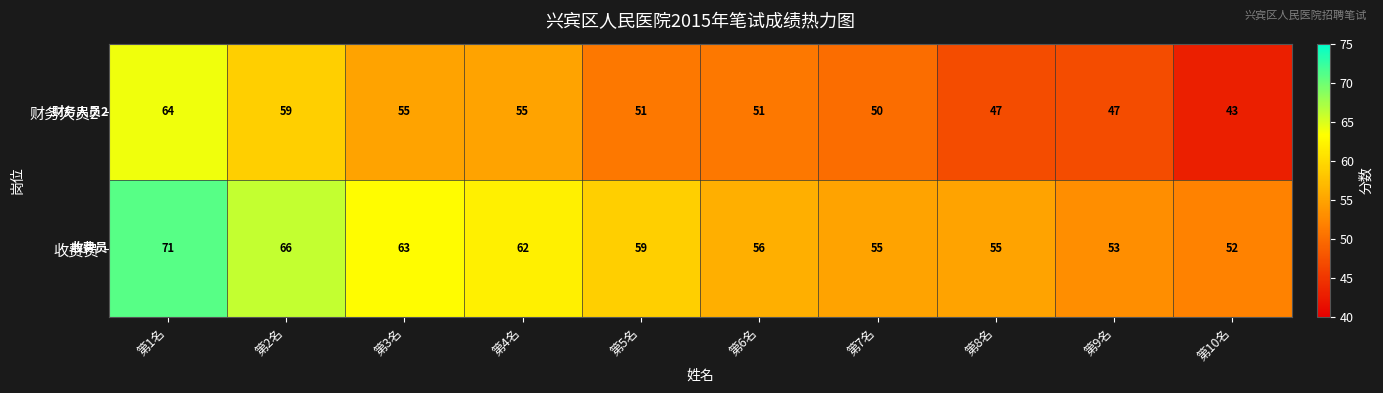

What is the difference between the 财务人员2 values at 第6名 and 第9名?

4